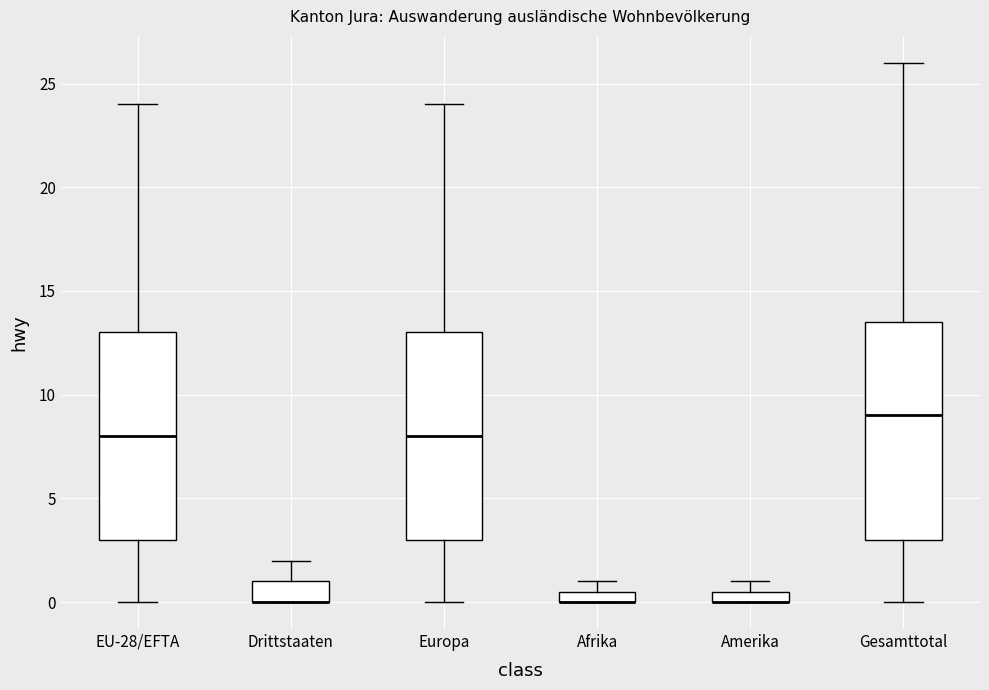

Which box is the tallest, from its lower edge to its upper edge?

Gesamttotal